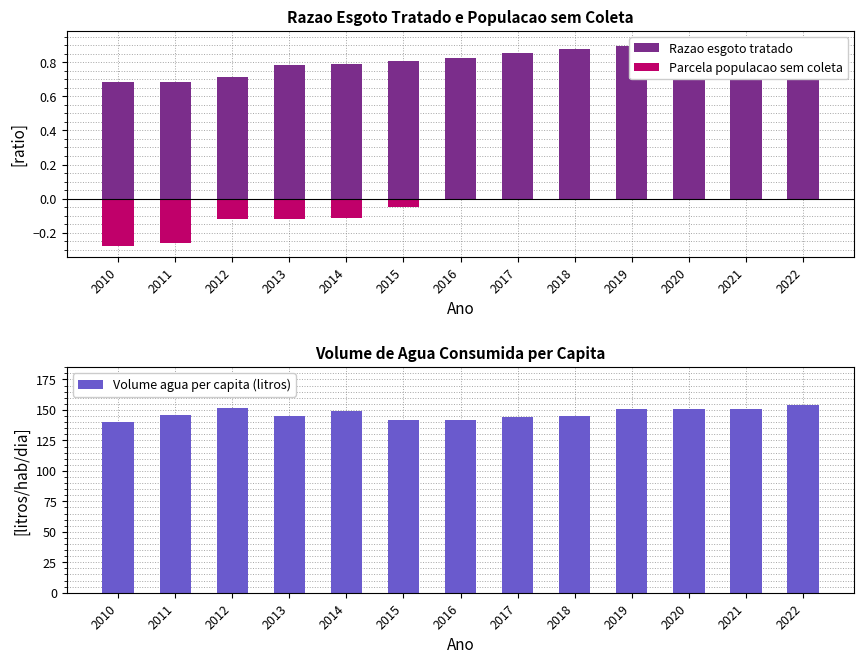

How many data points does each series have?

13